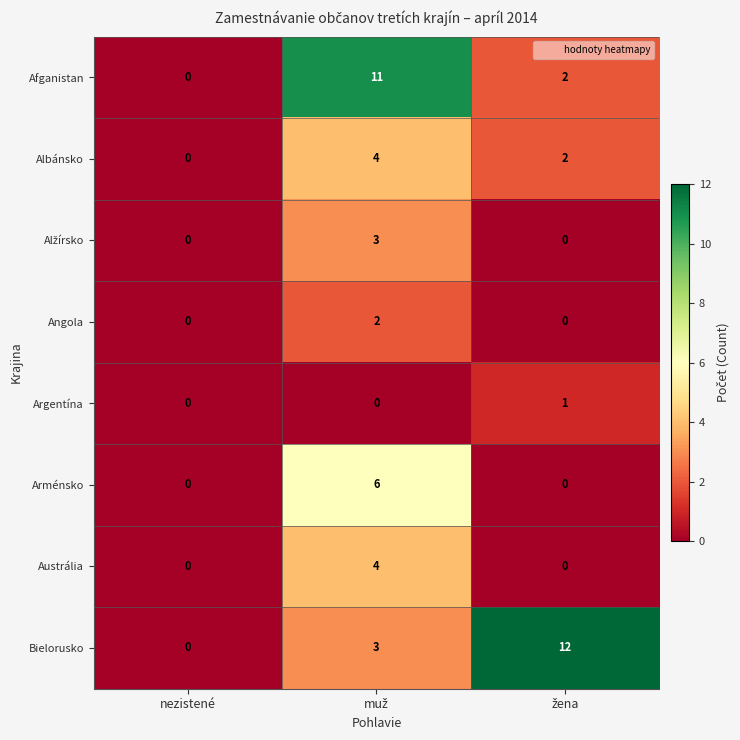

Which series has the largest range (max minus min)?

Bielorusko